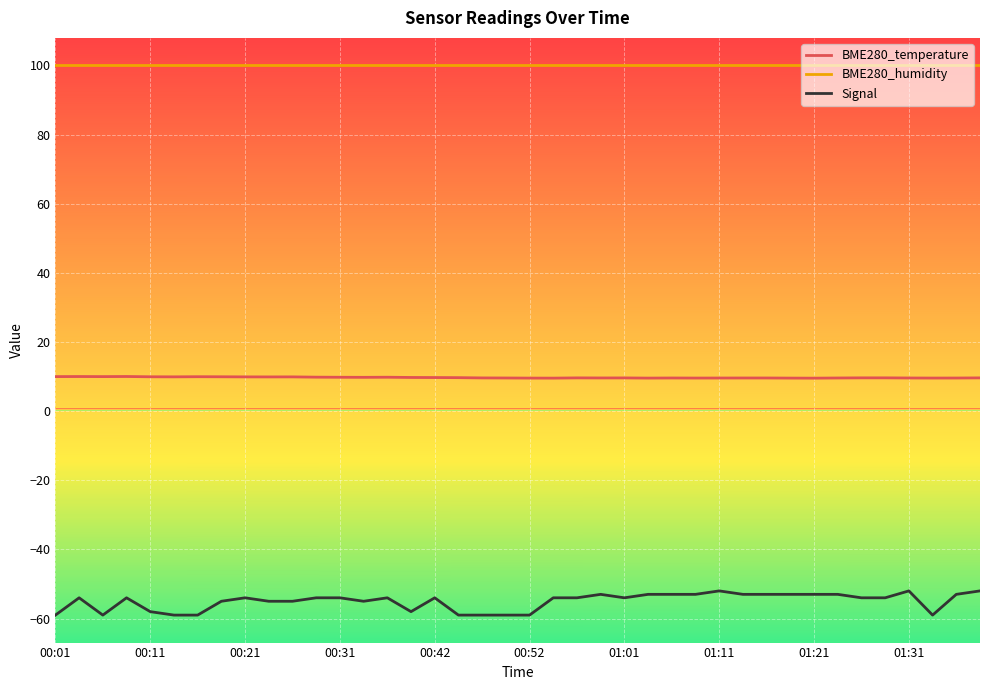

Which series has the largest total across all categories?

BME280_humidity